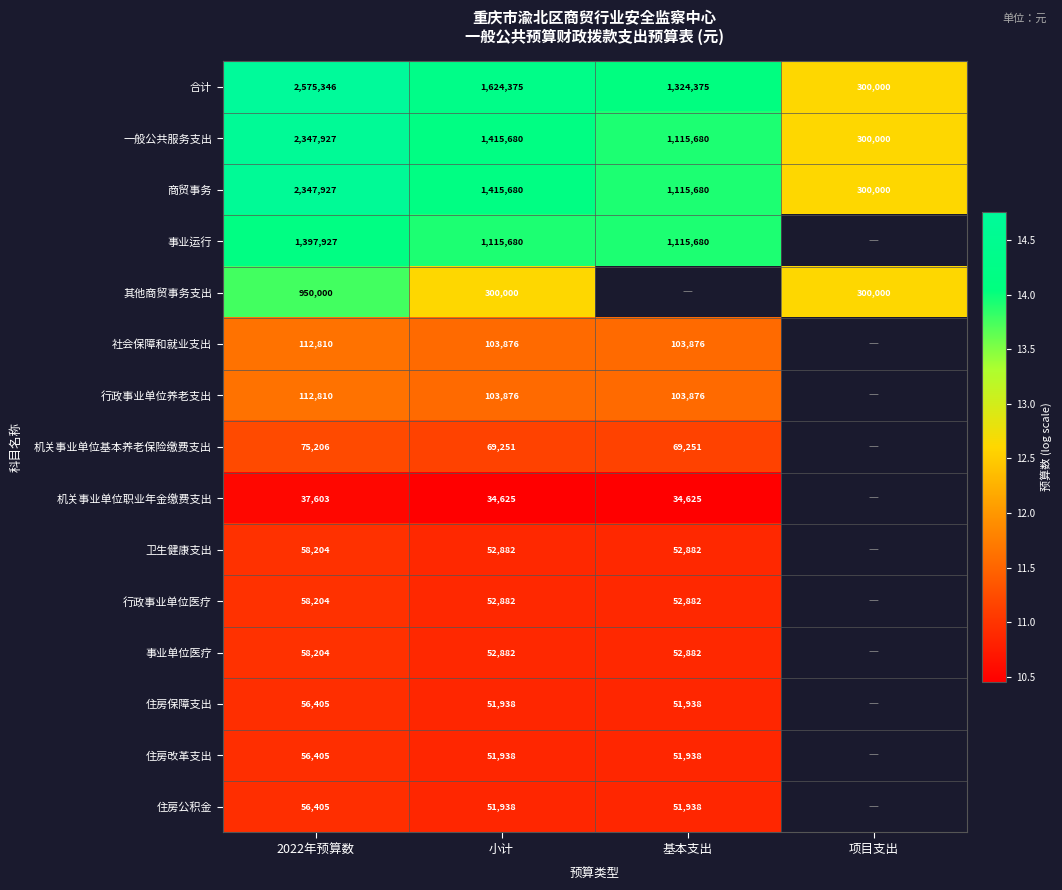

Which category has the lowest value in the 一般公共服务支出 series?

项目支出